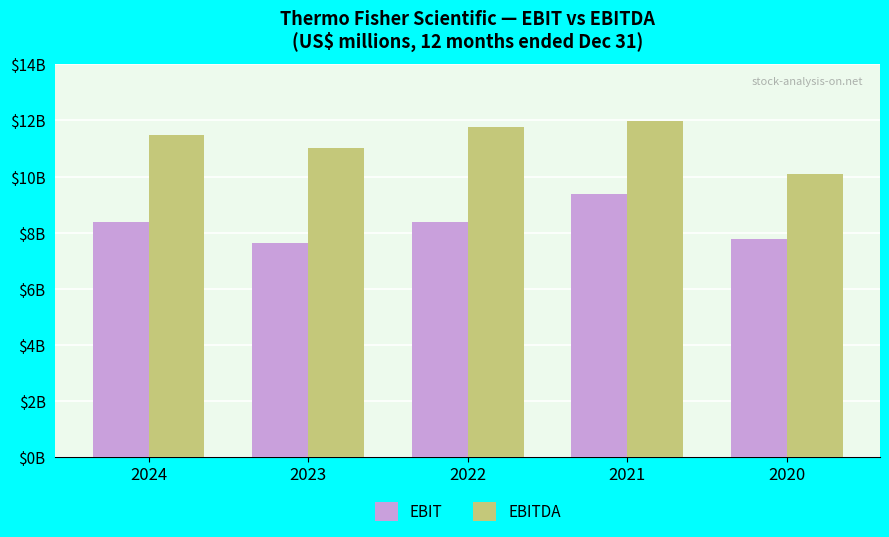

Between 2024 and 2021, which series saw the biggest shift?

EBIT